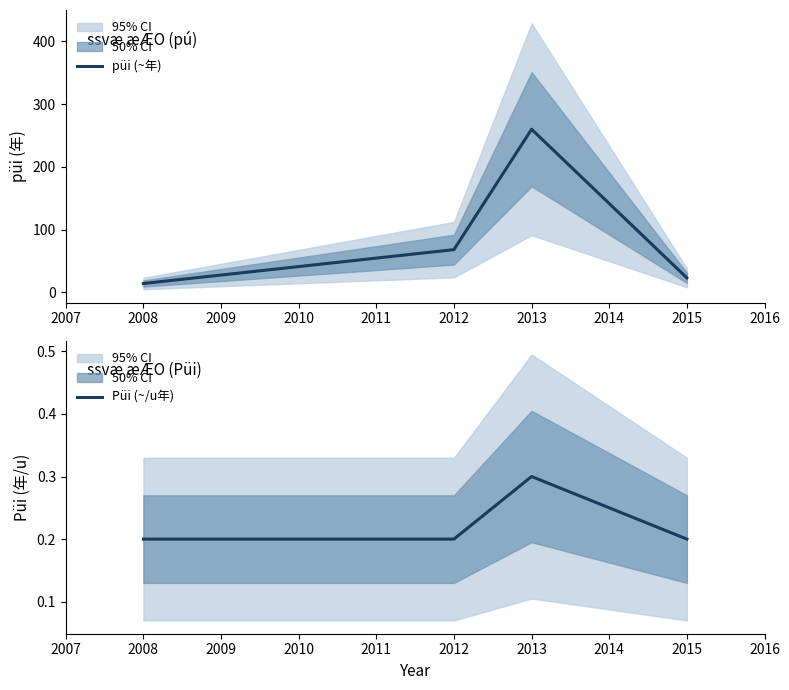

True or false: püi (~年) and Püi (~/u年) cross at least once.

False